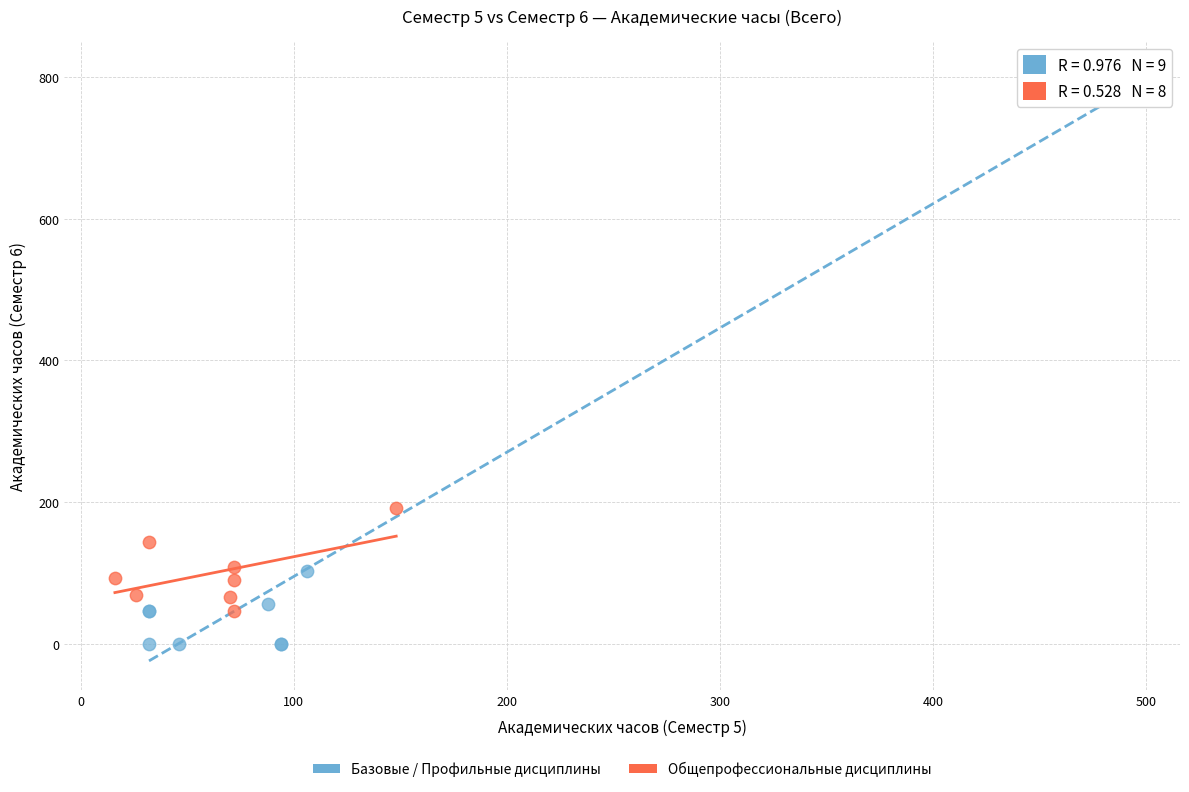

Which series contains the lowest Y value?

Базовые / Профильные дисциплины